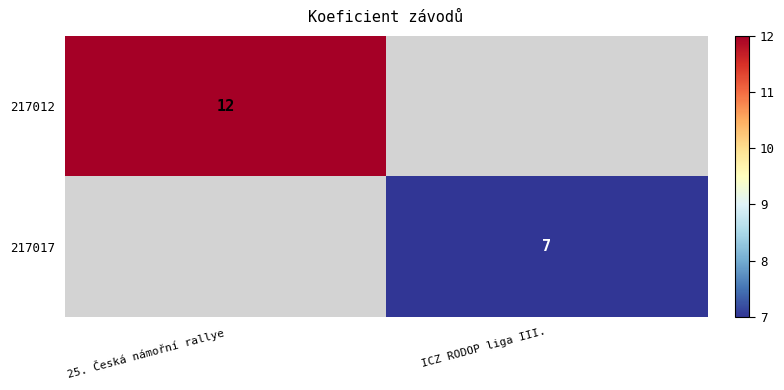

True or false: 217017 has a value of 7 at ICZ RODOP liga III..

True